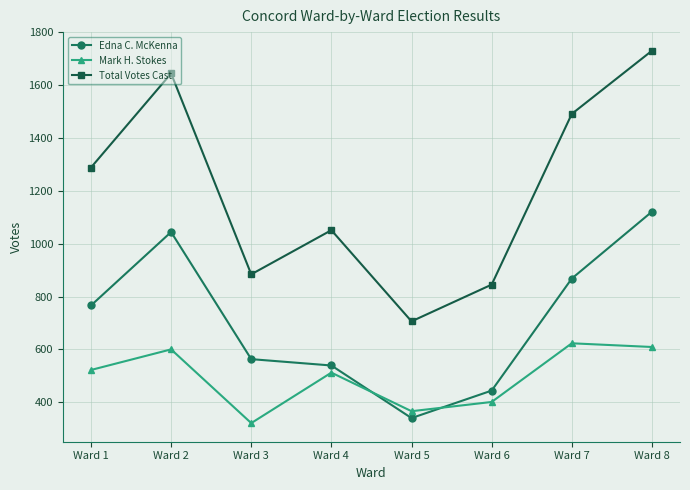

Reading left to right, list all the values displayed in this chart.

Edna C. McKenna: Ward 1=766	Ward 2=1044	Ward 3=563	Ward 4=539	Ward 5=340	Ward 6=444	Ward 7=868	Ward 8=1121
Mark H. Stokes: Ward 1=522	Ward 2=600	Ward 3=321	Ward 4=512	Ward 5=366	Ward 6=401	Ward 7=623	Ward 8=609
Total Votes Cast: Ward 1=1288	Ward 2=1644	Ward 3=884	Ward 4=1051	Ward 5=706	Ward 6=845	Ward 7=1491	Ward 8=1730